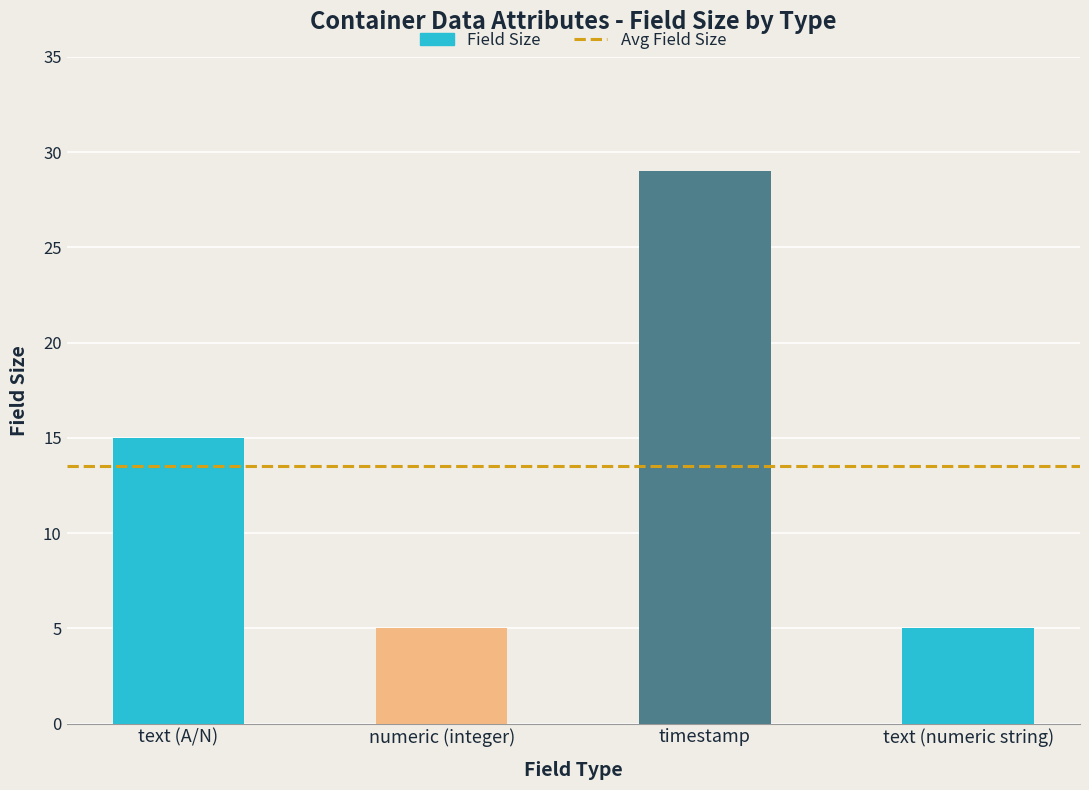

What is the change in value from timestamp to text (numeric string)?

-24